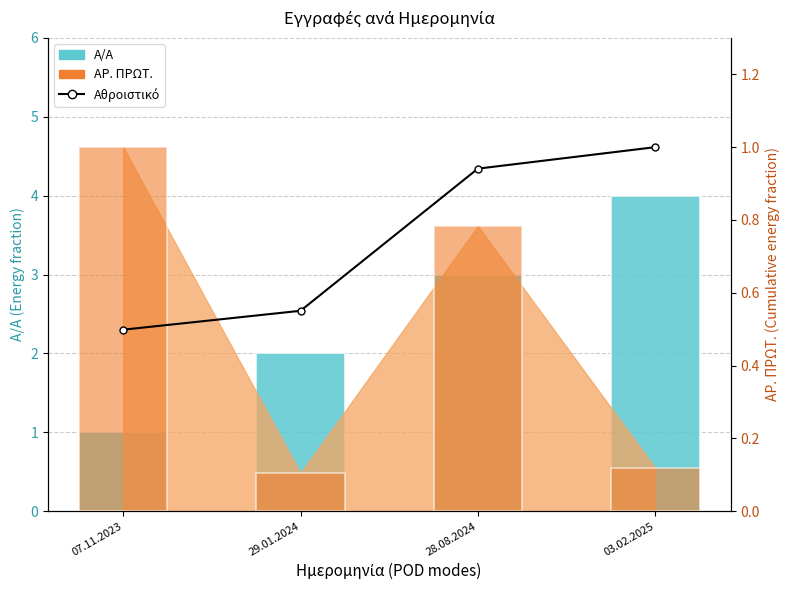

At how many categories does at least one series exceed 2?

2